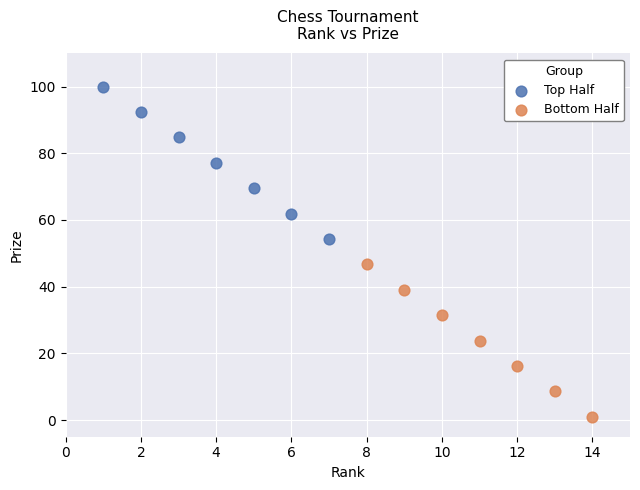

Which series has the widest spread of Y values?

Top Half